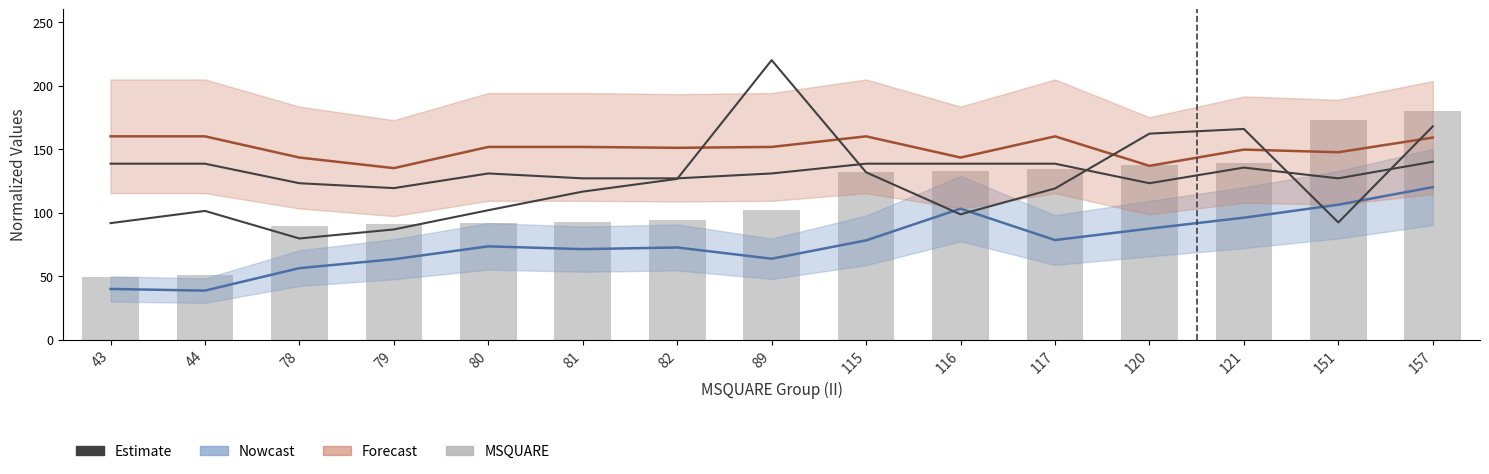

What is the smallest value displayed?

49.3